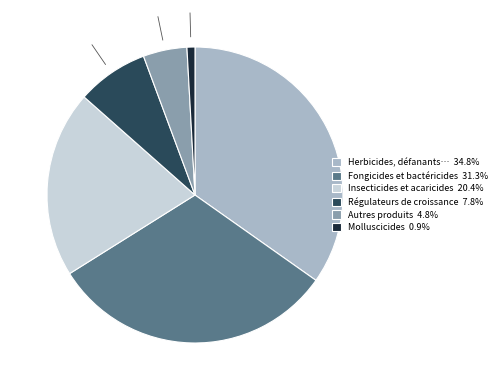

What is the ratio of the value at Herbicides, défanants… 34.8% to the value at Régulateurs de croissance 7.8%?

4.4